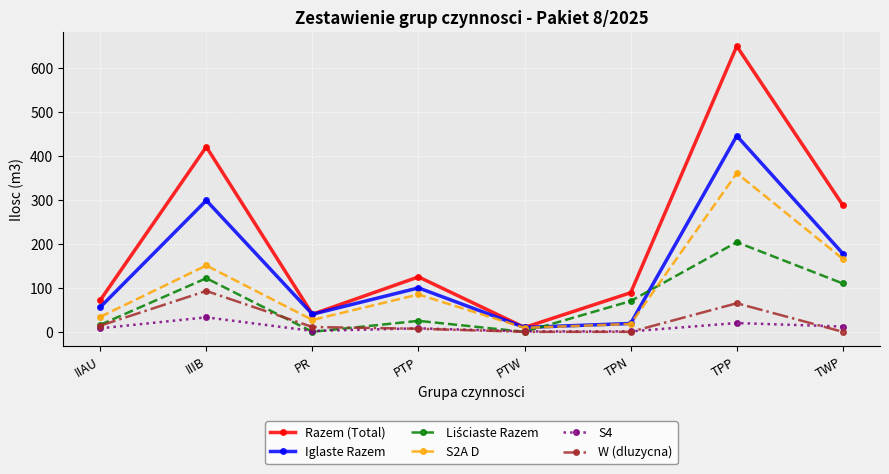

How many categories are shown in the chart?

8